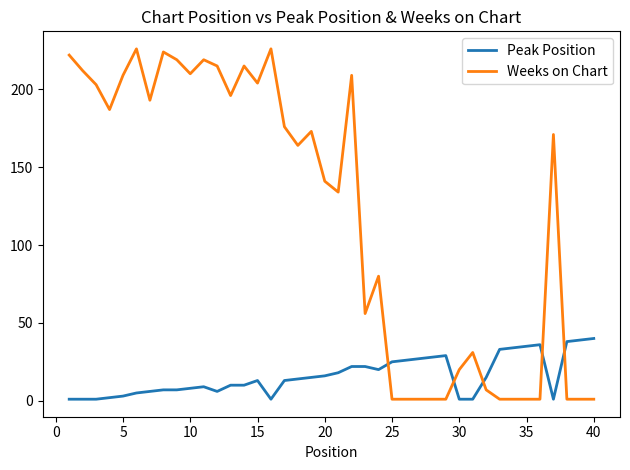

Which series has the largest total across all categories?

Weeks on Chart